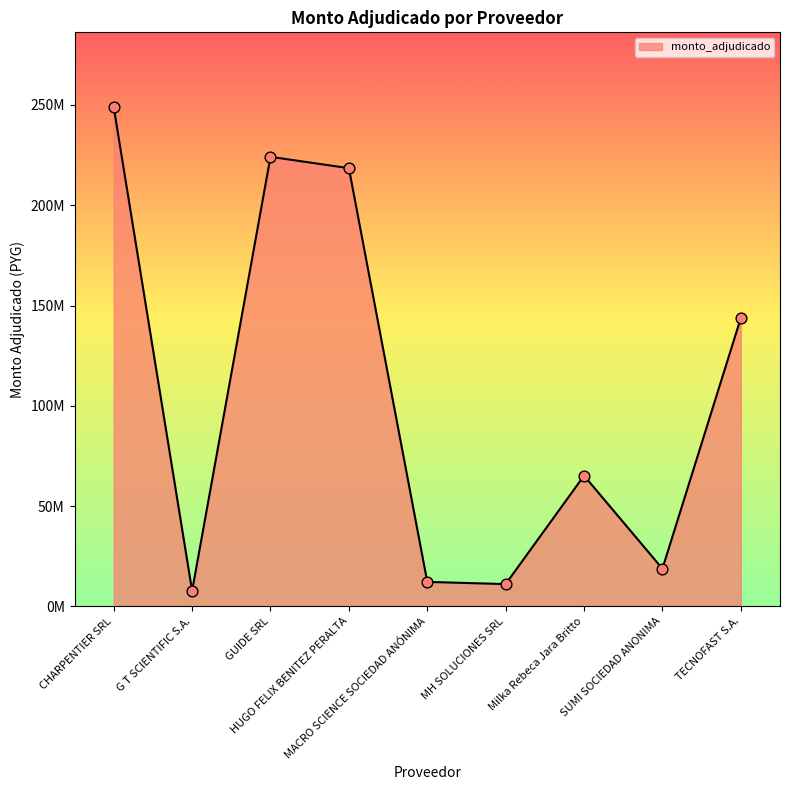

What is the change in value from G T SCIENTIFIC S.A. to TECNOFAST S.A.?

+136038100